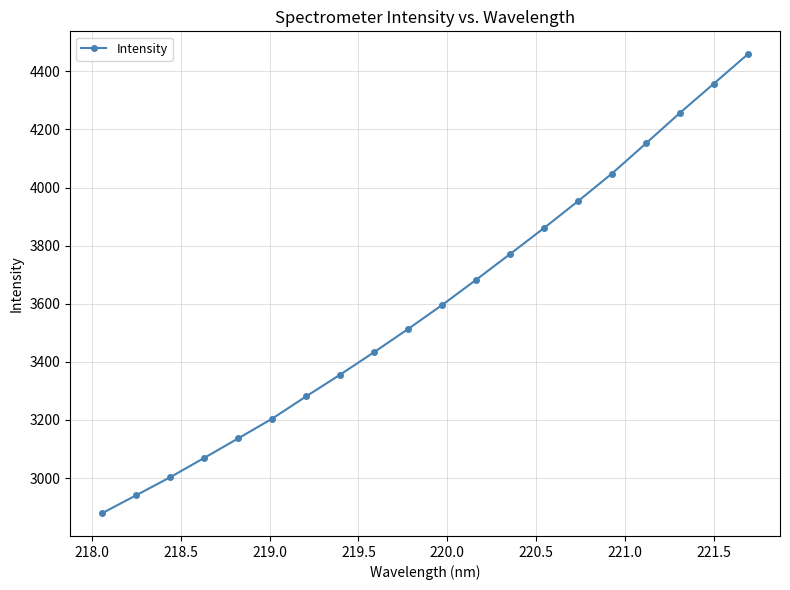

What is the value of the 5th point from the left?

3136.7